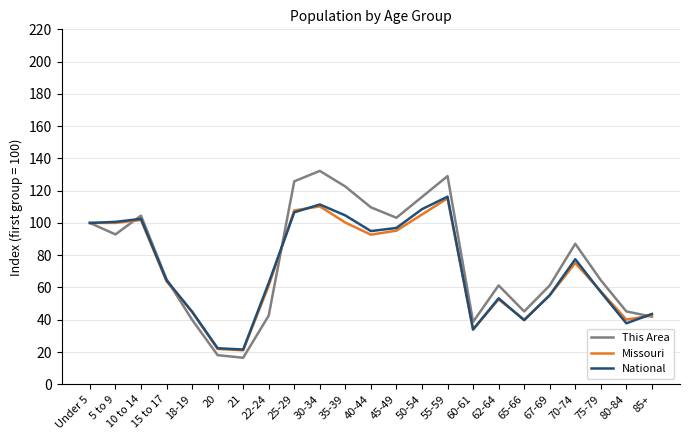

At how many categories does at least one series exceed 94?

10